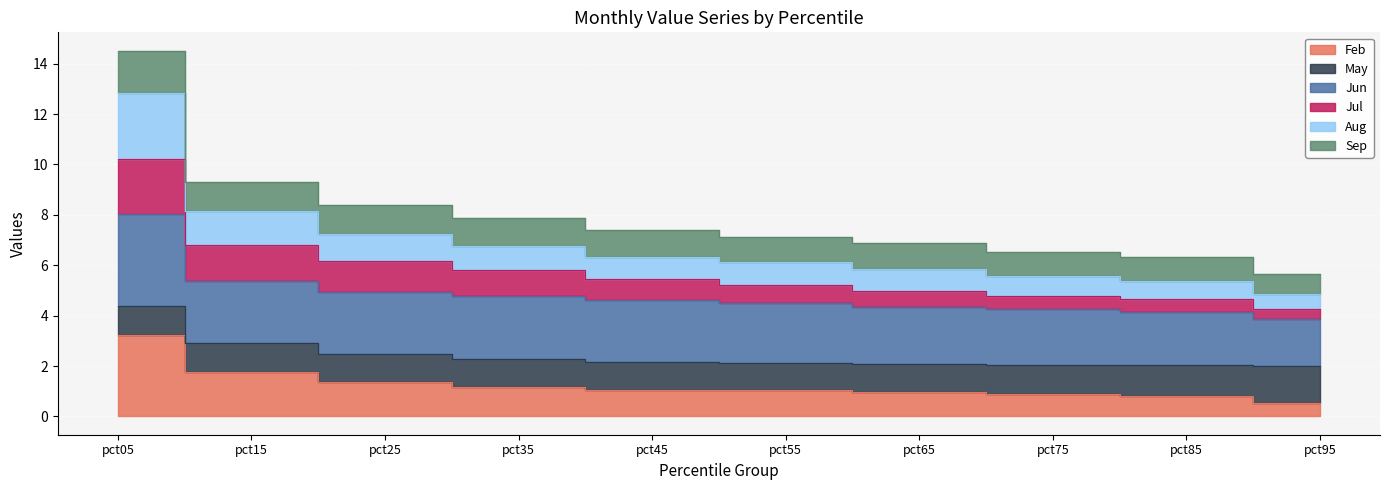

How many categories are shown in the chart?

10